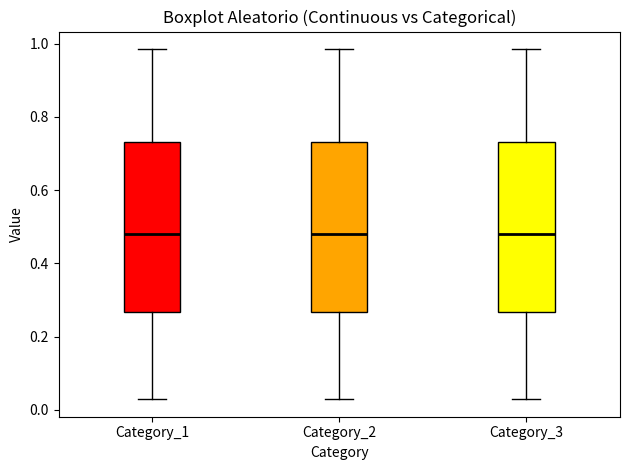

Reading left to right, read every box against the y-axis: the position of its median line, the range the box covers, and the ends of its whiskers. The values are not printed on the chart, so give them approximately, as read against the axis.

Category_1: median 0.48, box 0.26 to 0.74, whiskers 0.02 to 0.98
Category_2: median 0.48, box 0.26 to 0.74, whiskers 0.02 to 0.98
Category_3: median 0.48, box 0.26 to 0.74, whiskers 0.02 to 0.98